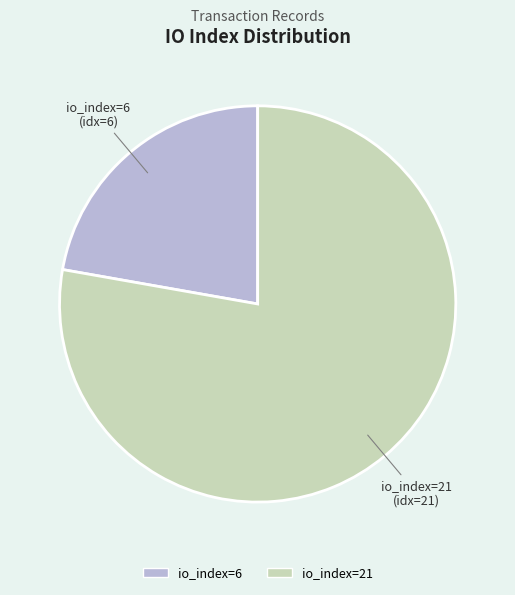

Which category accounts for the majority?

io_index=21